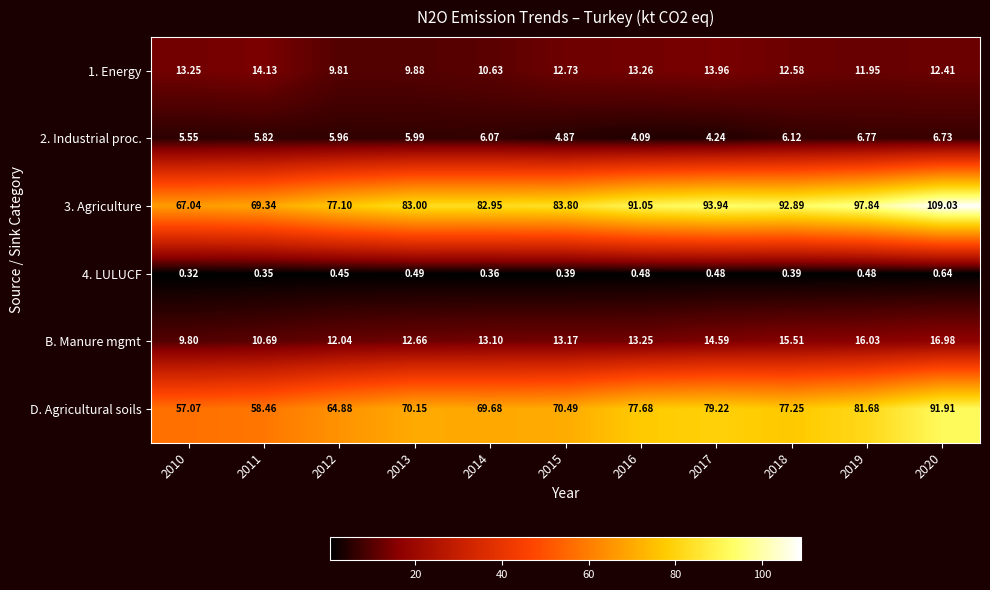

Is the value of D. Agricultural soils at 2013 greater than the value of B. Manure mgmt at 2016?

Yes